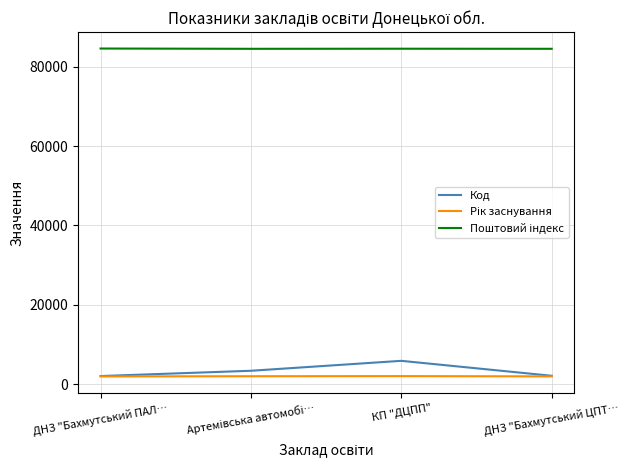

What is the lowest value of the Код series?

2037